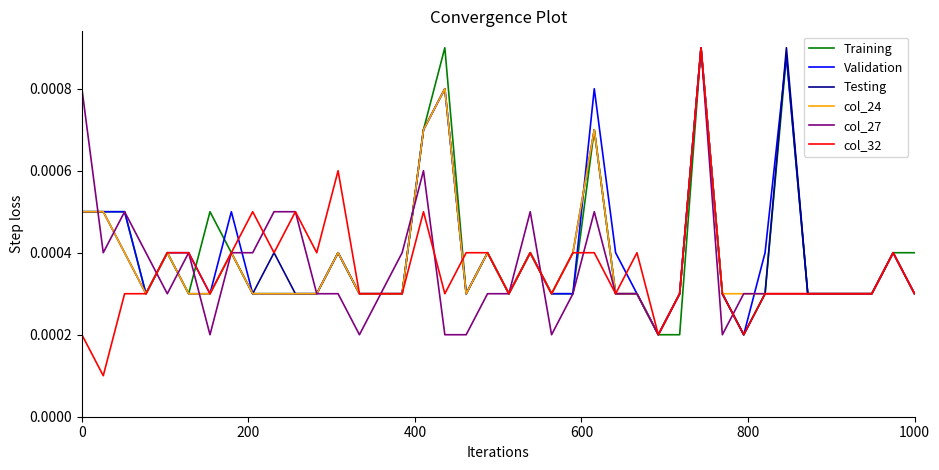

What are all the series names shown in the legend?

Training, Validation, Testing, col_24, col_27, col_32